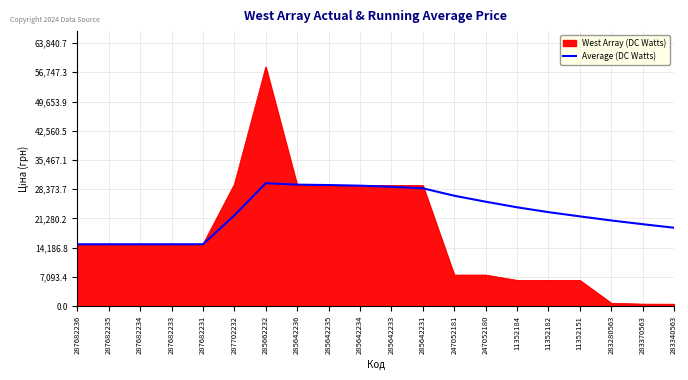

What is the greatest value displayed?

58037.0